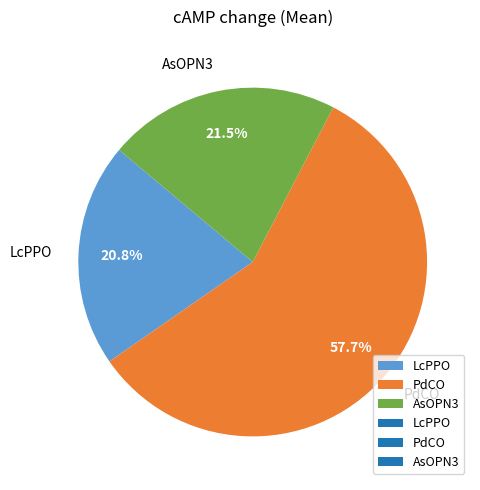

To the nearest percent, what is the difference between the largest and smallest slice percentages?

37%